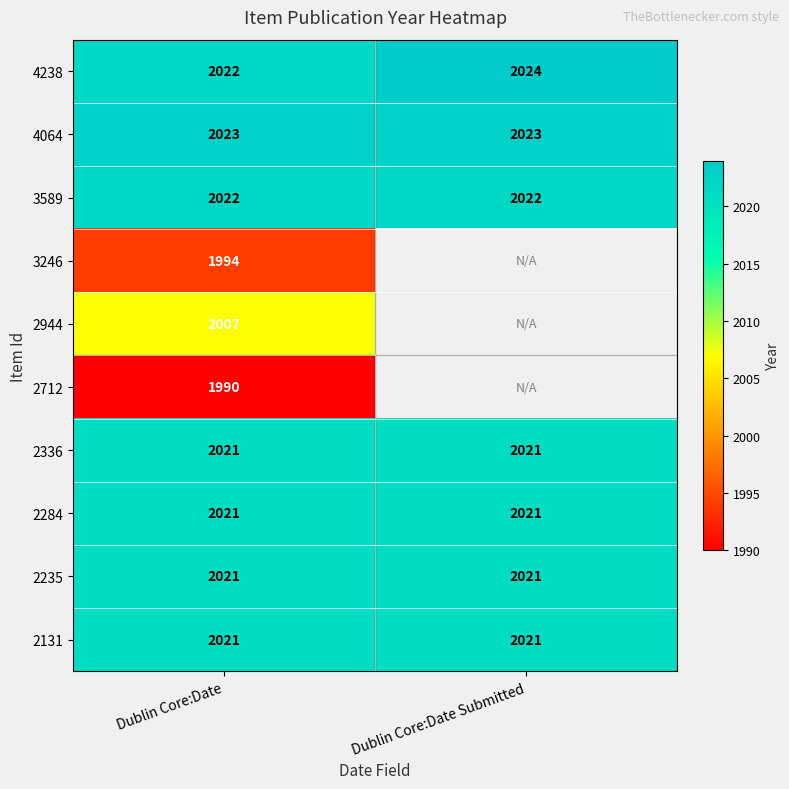

True or false: 2235 has a value of 3206.2 at Dublin Core:Date.

False